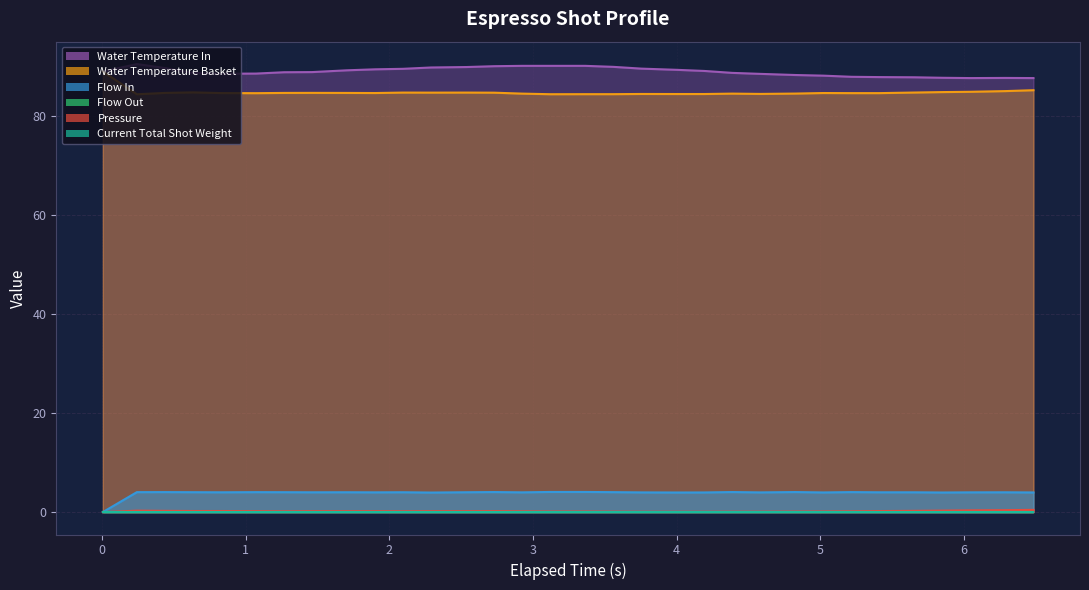

What is the spread (max minus min) of values at 3.558?

89.9